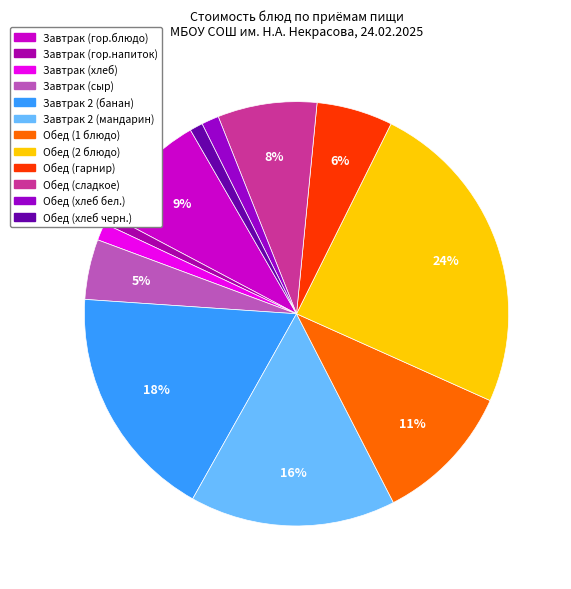

Does Обед (1 блюдо) account for over 50% of the chart?

No